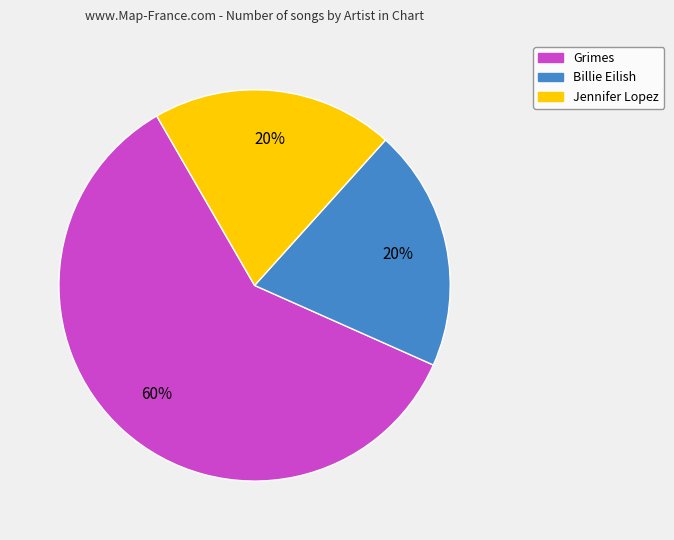

Is the sum of Jennifer Lopez and Grimes greater than half?

Yes